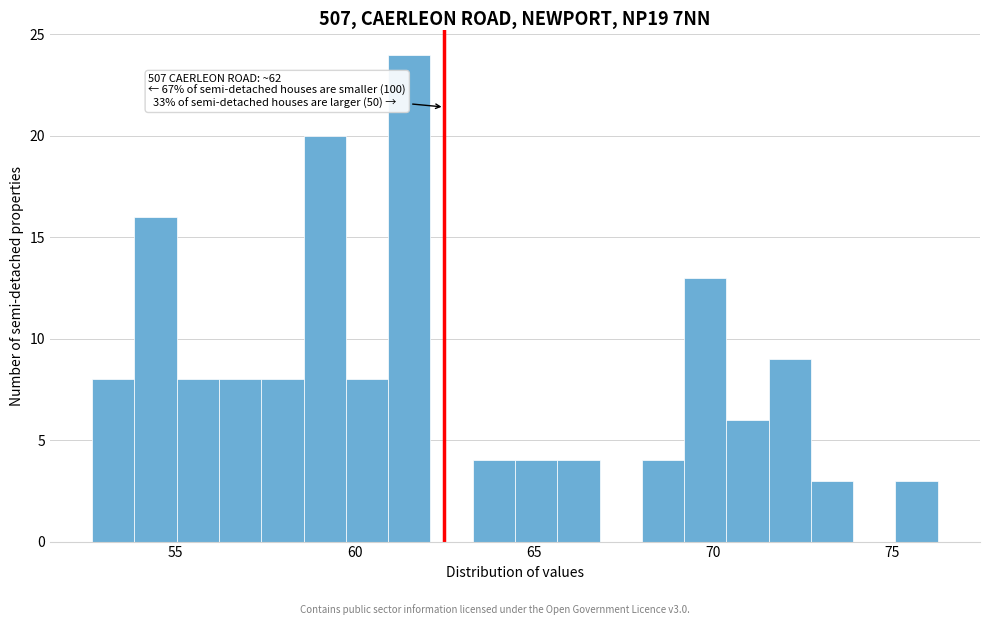

Read against the x-axis, roughly where is the centre of the tallest bar?

61.5